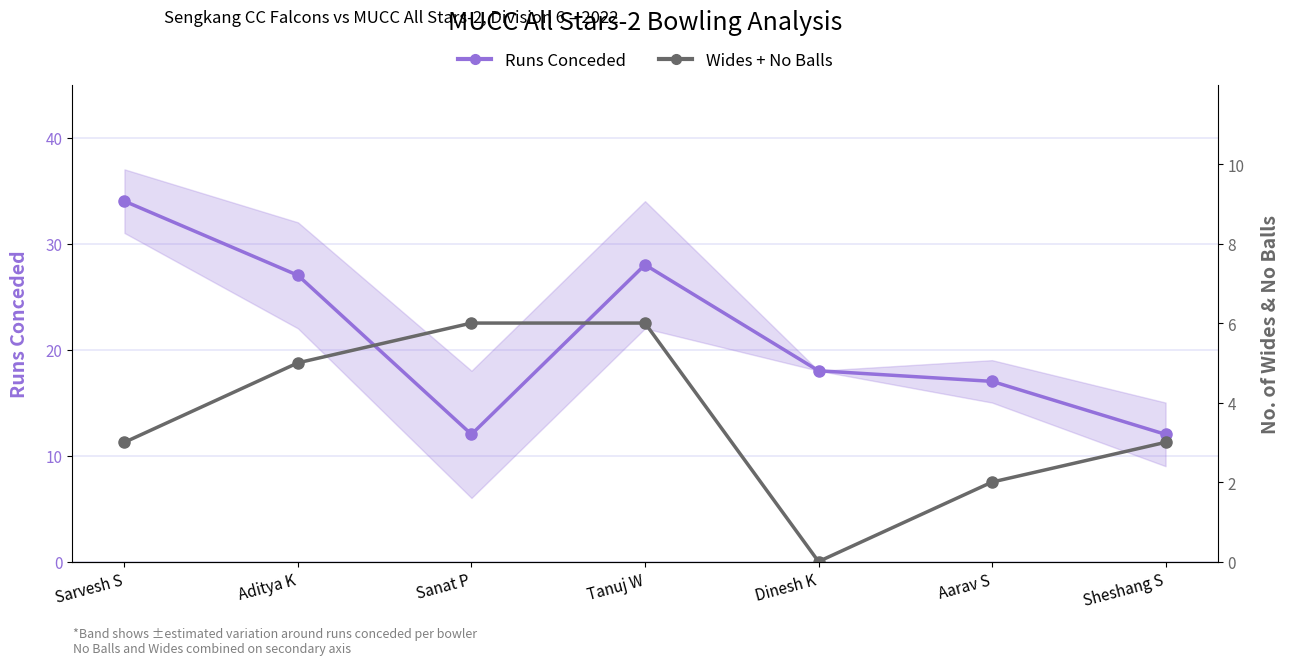

Between Tanuj W and Dinesh K, which is larger?

Tanuj W